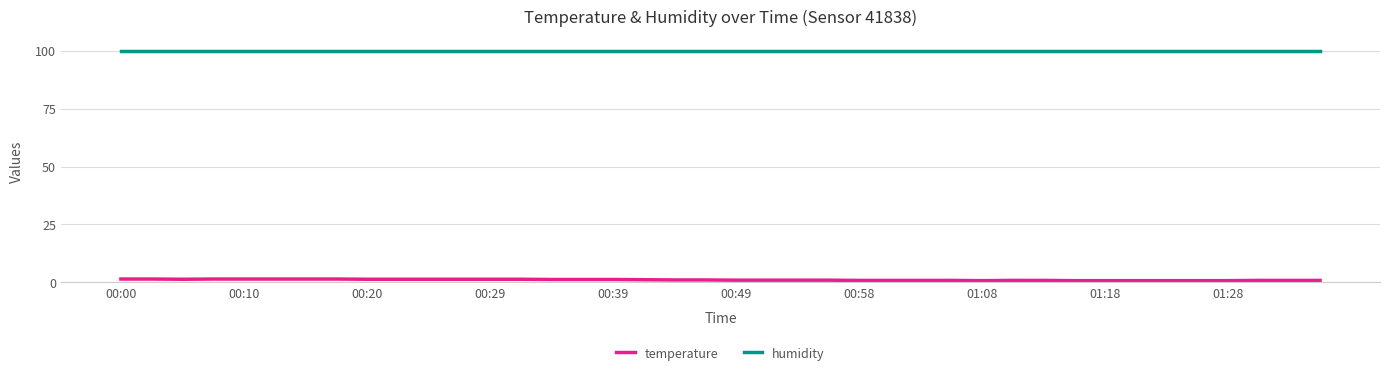

True or false: humidity and temperature intersect in this chart.

False